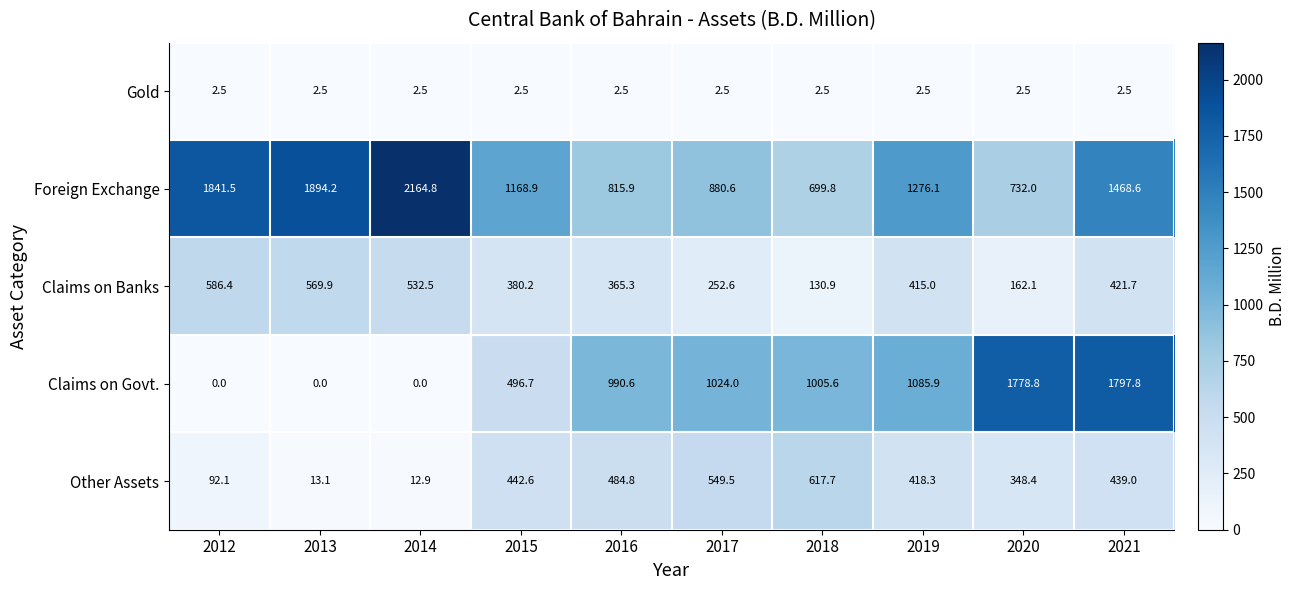

What is the total value across all series at 2020?

3023.8